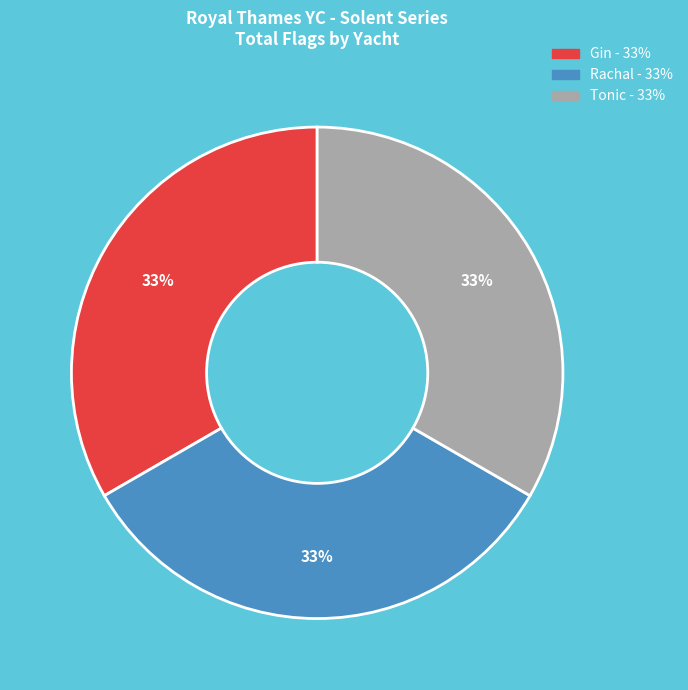

Is there any slice that represents more than half of the pie?

No